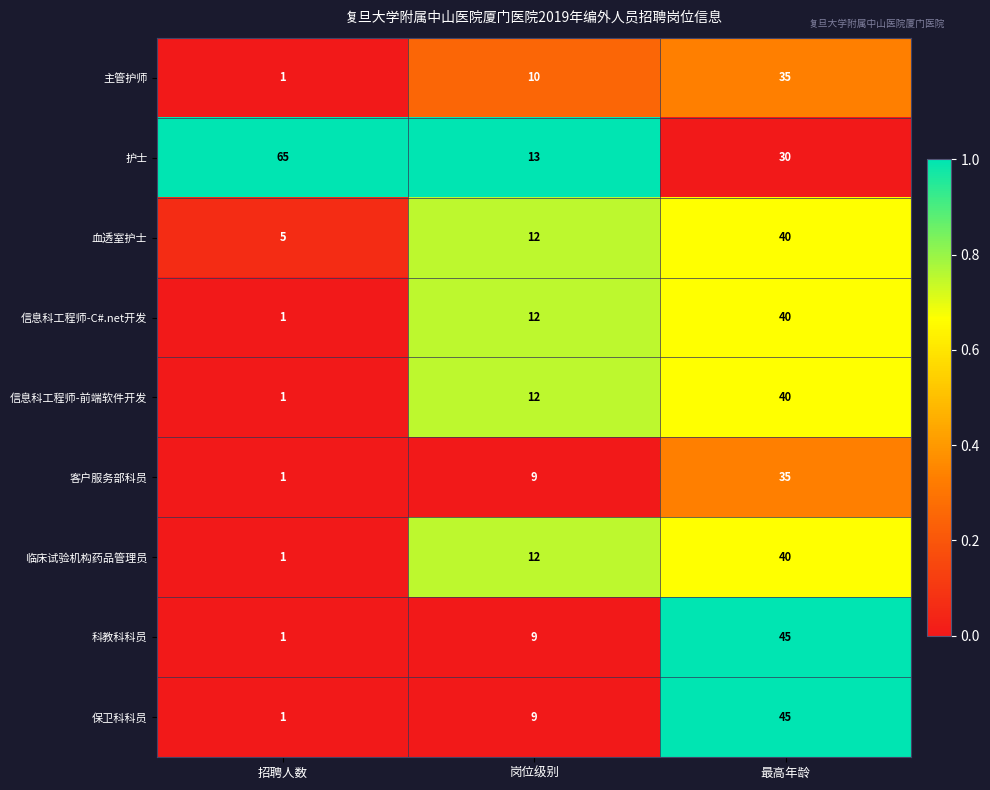

Reading left to right, extract all data points from this chart.

主管护师: 1	10	35
护士: 65	13	30
血透室护士: 5	12	40
信息科工程师-C#.net开发: 1	12	40
信息科工程师-前端软件开发: 1	12	40
客户服务部科员: 1	9	35
临床试验机构药品管理员: 1	12	40
科教科科员: 1	9	45
保卫科科员: 1	9	45